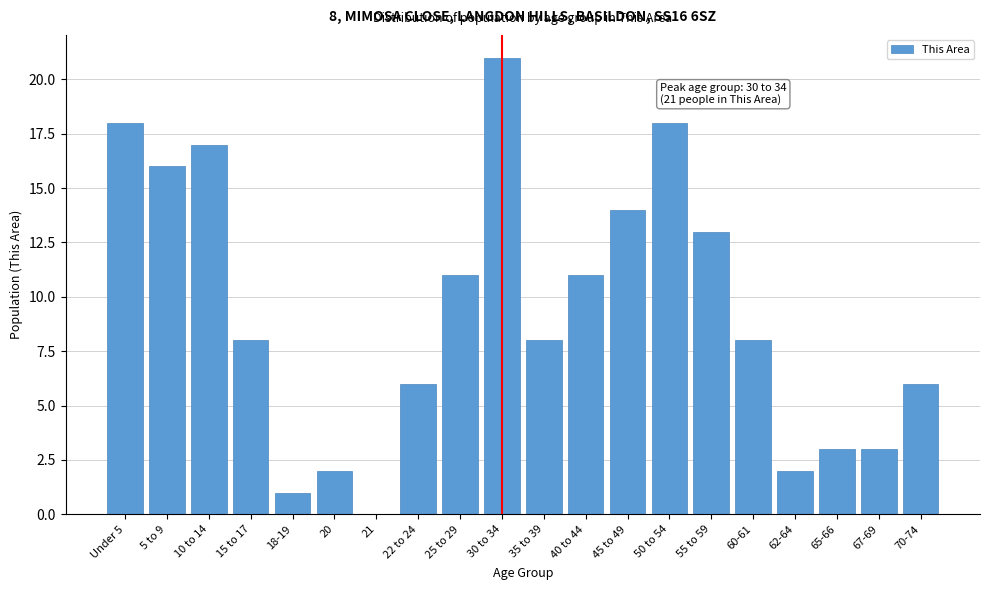

Reading left to right, transcribe all the data shown in this chart.

Under 5=18	5 to 9=16	10 to 14=17	15 to 17=8	18-19=1	20=2	21=0	22 to 24=6	25 to 29=11	30 to 34=21	35 to 39=8	40 to 44=11	45 to 49=14	50 to 54=18	55 to 59=13	60-61=8	62-64=2	65-66=3	67-69=3	70-74=6